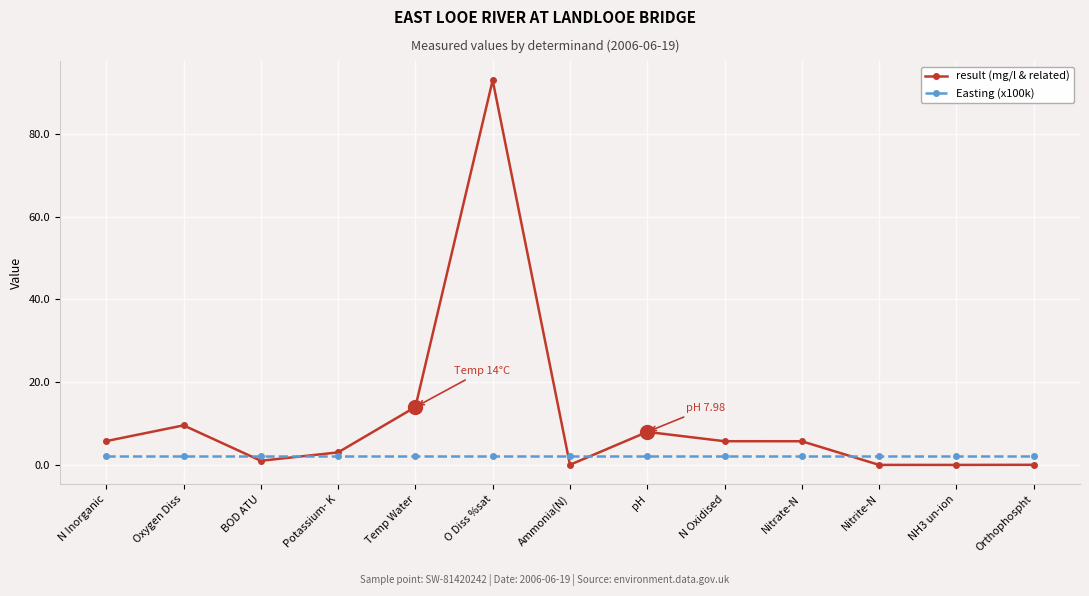

At which label is result (mg/l & related) closest to 46?

Temp Water